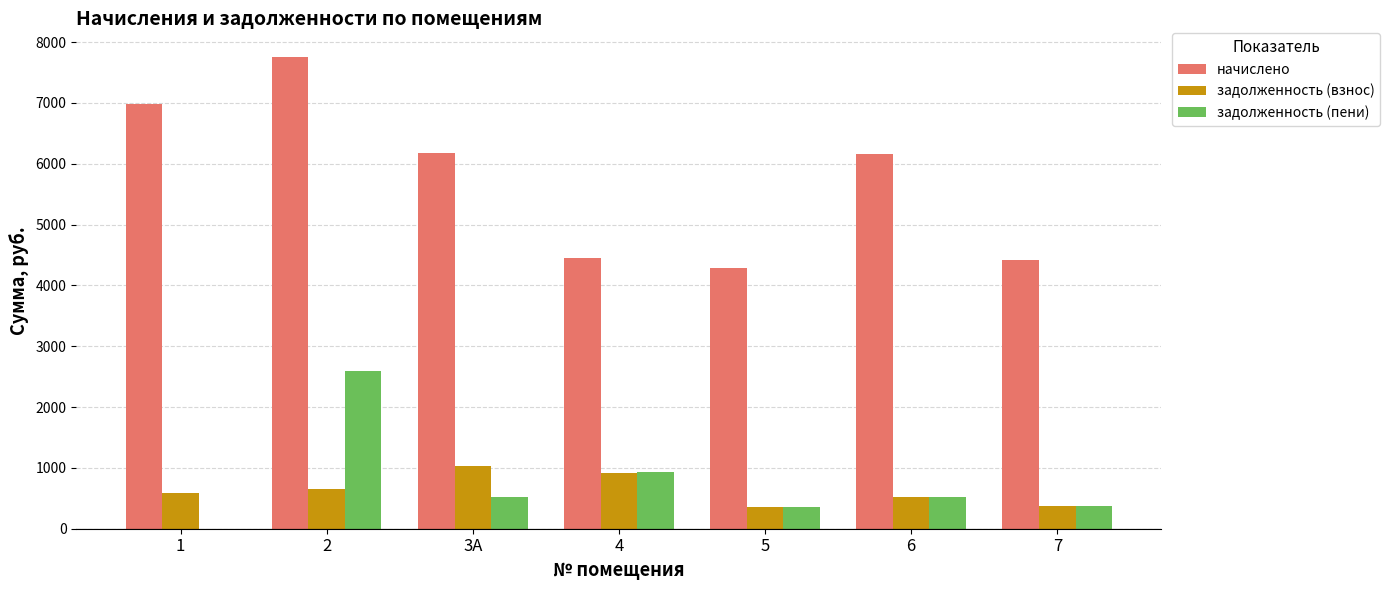

What is the spread (max minus min) of values at 3А?

5658.4